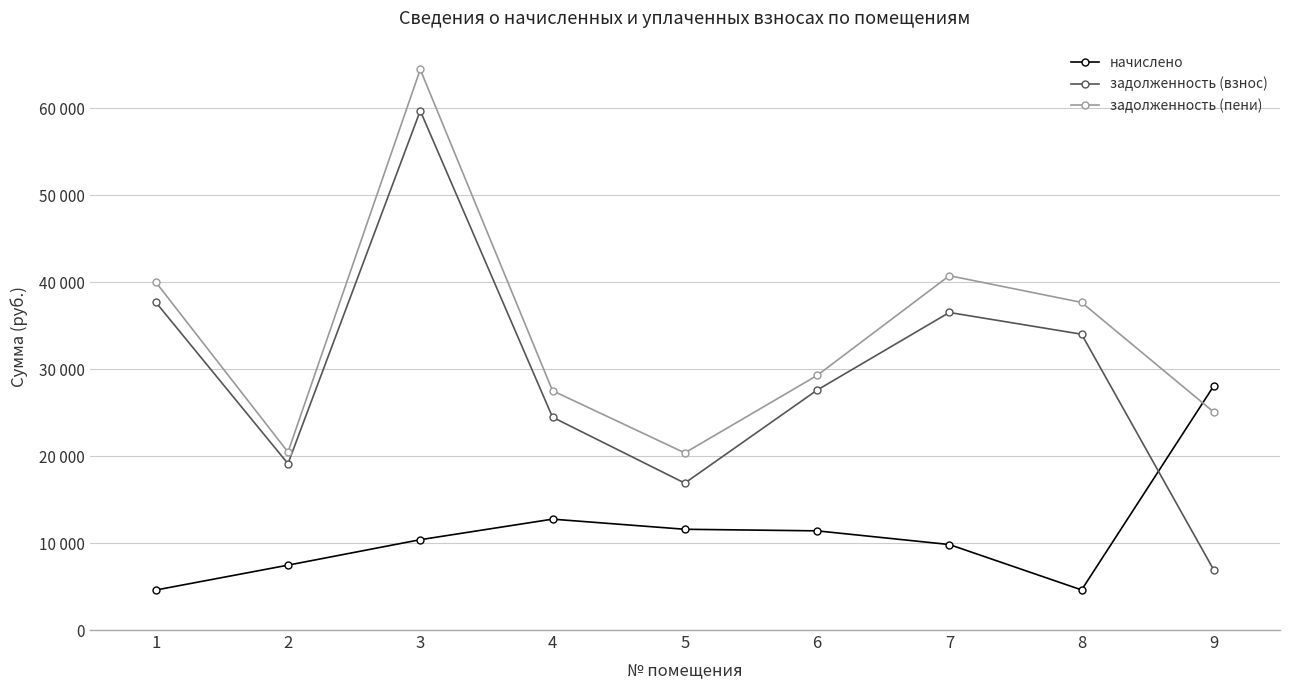

True or false: задолженность (пени) has a value of 28422.7 at 5.

False